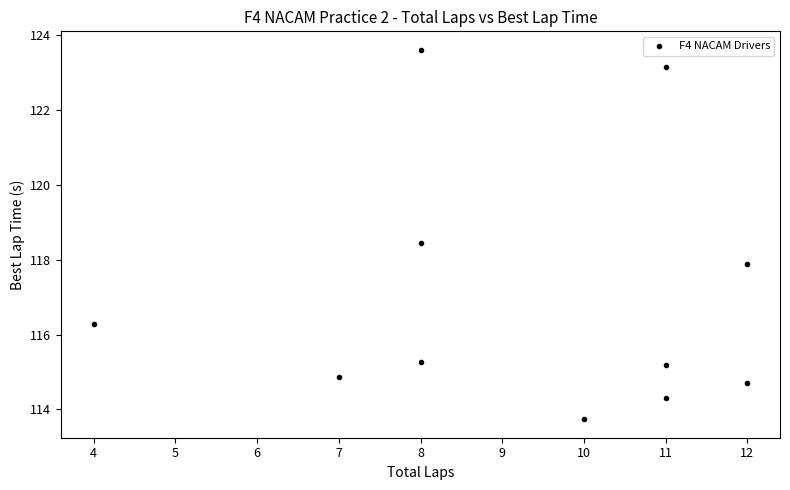

What Y value in the scatter plot is closest to 118?

117.9